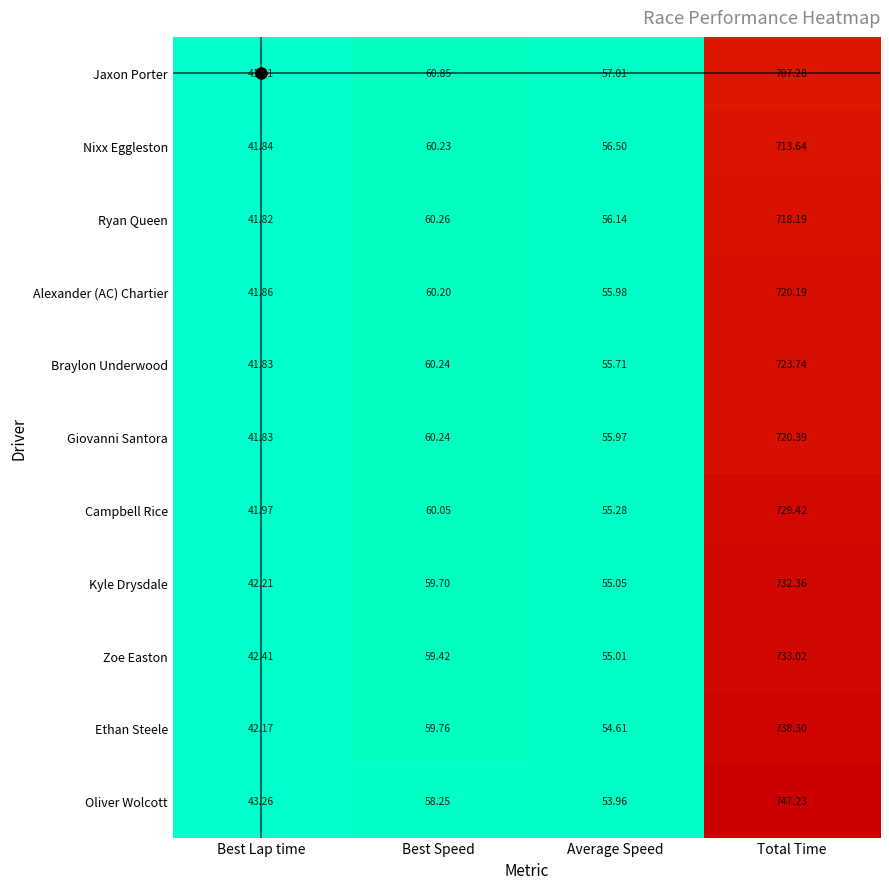

Which series has the widest spread of values?

Oliver Wolcott